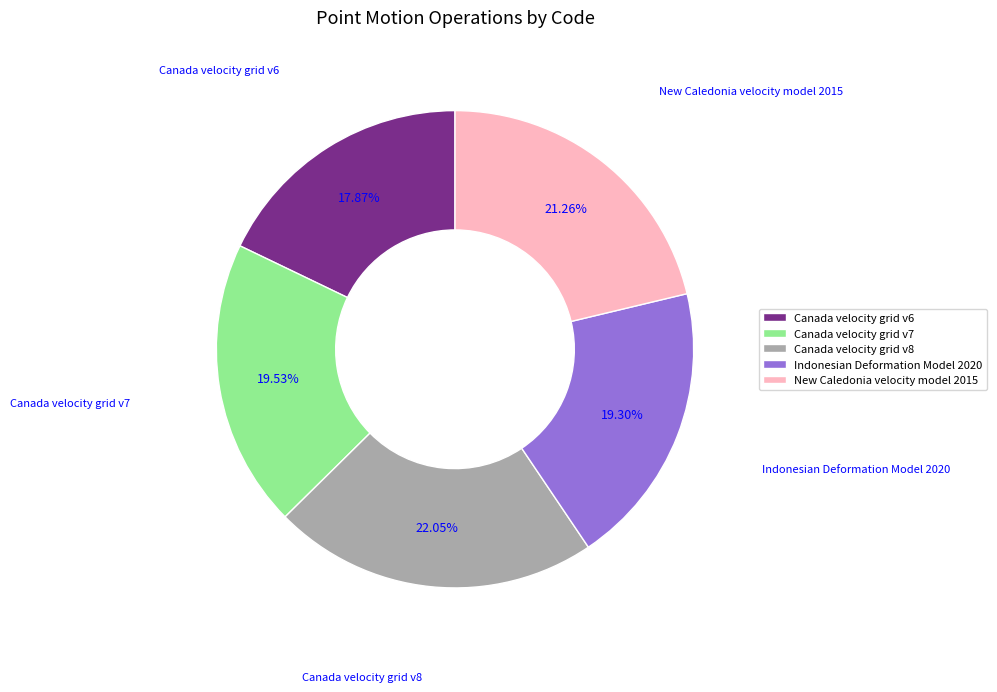

Which slice is the smallest?

Canada velocity grid v6